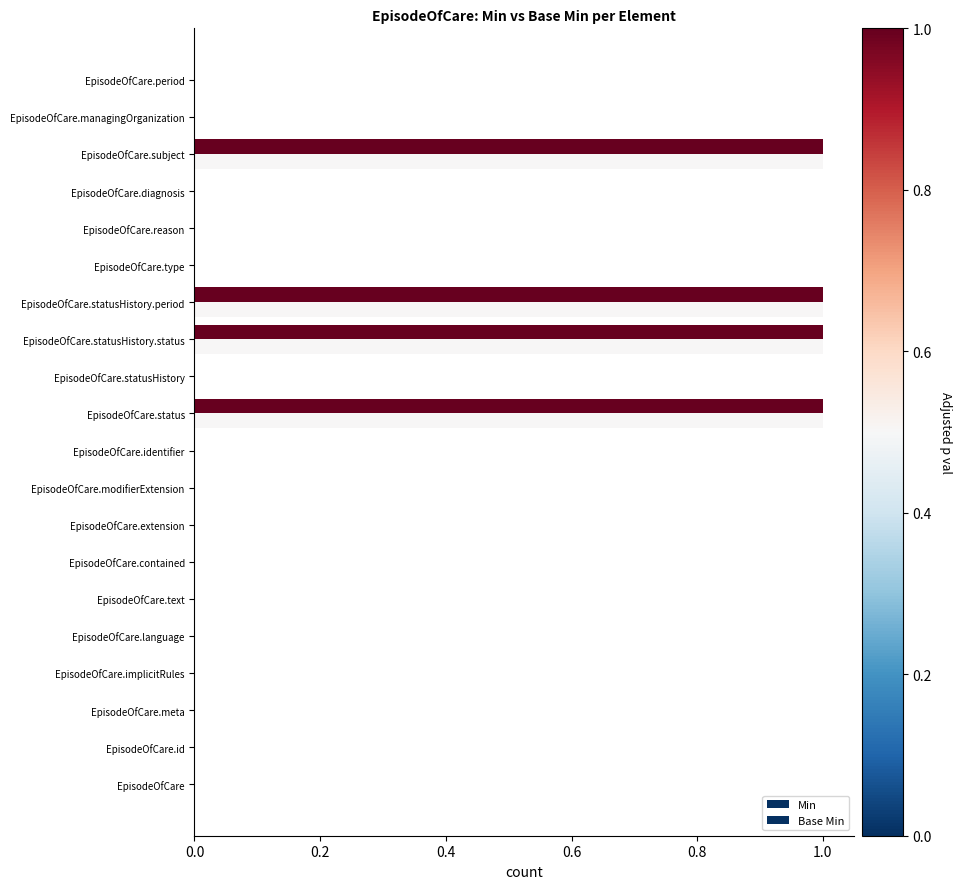

How many categories are shown in the chart?

20